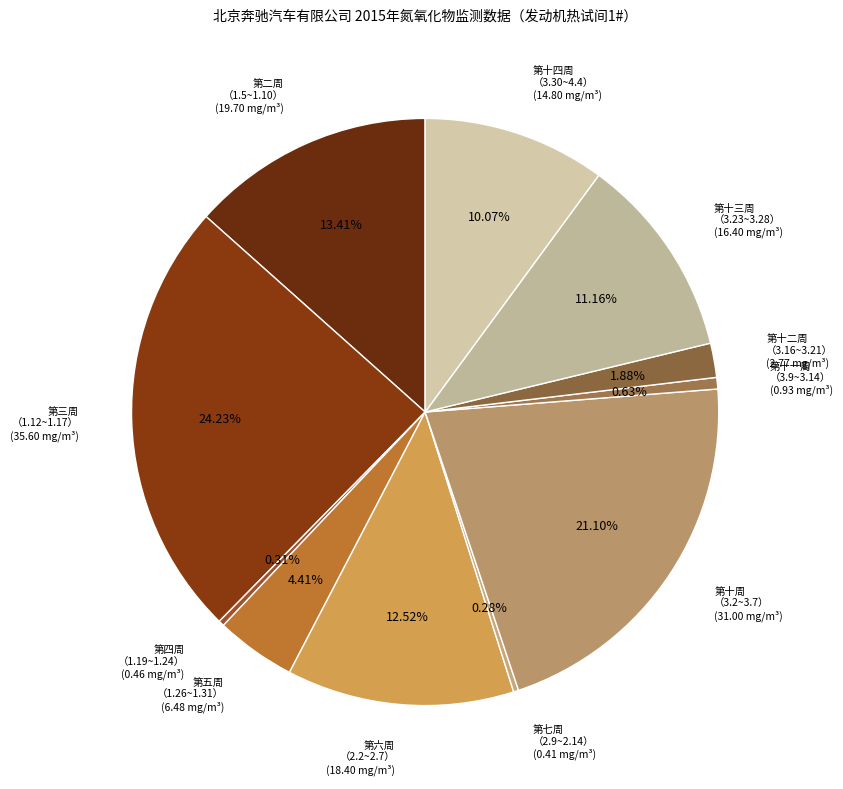

Is the sum of 第十二周 （3.16~3.21） (2.77 mg/m³) and 第三周 （1.12~1.17） (35.60 mg/m³) greater than half?

No